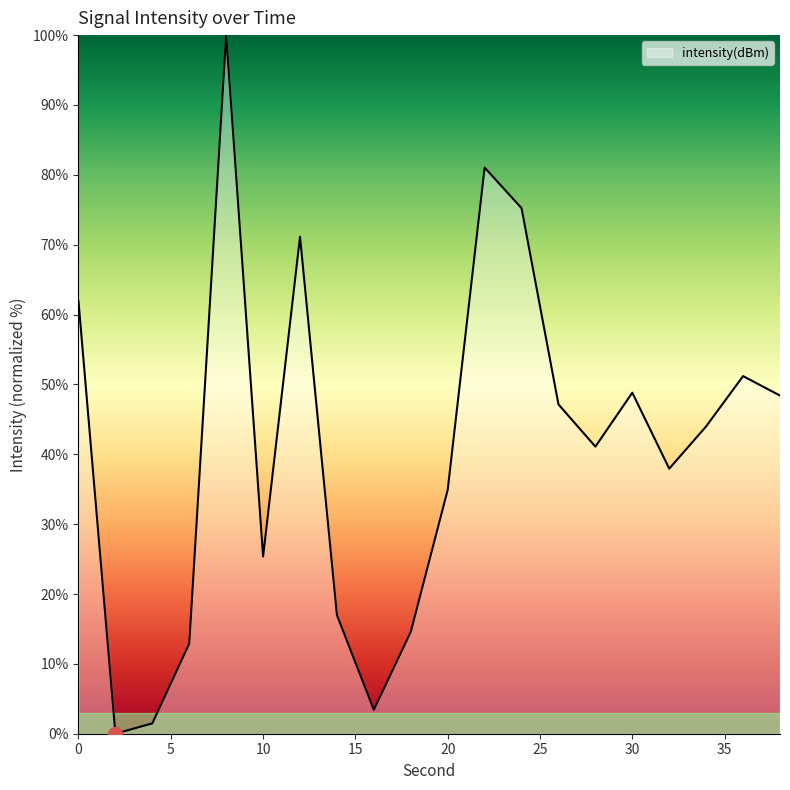

What is the greatest value displayed?

100.0